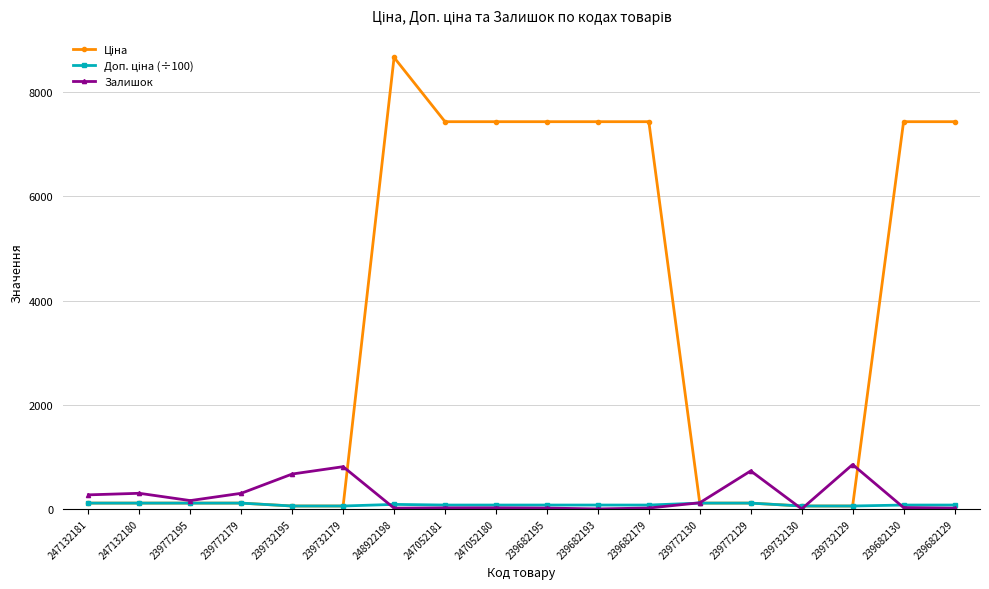

What is the label of the 11th point from the left?

239682193